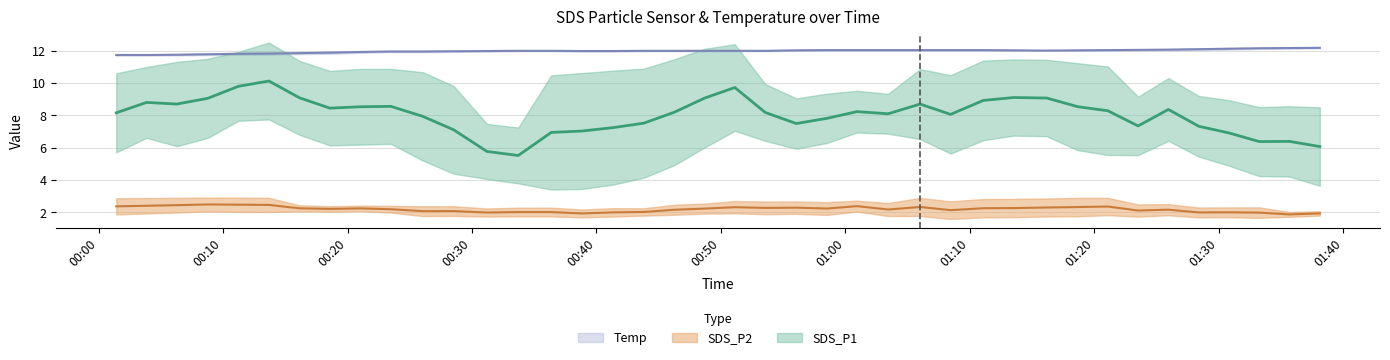

Between 2023/03/13 00:01:25 and 2023/03/13 00:46:16, which is larger?

2023/03/13 00:46:16